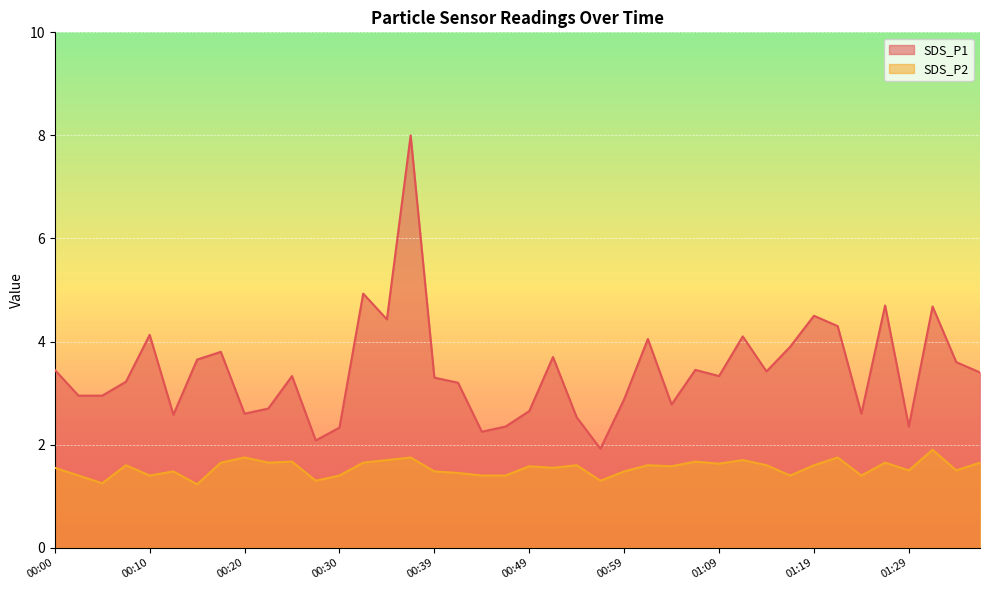

At how many categories does at least one series exceed 7?

1